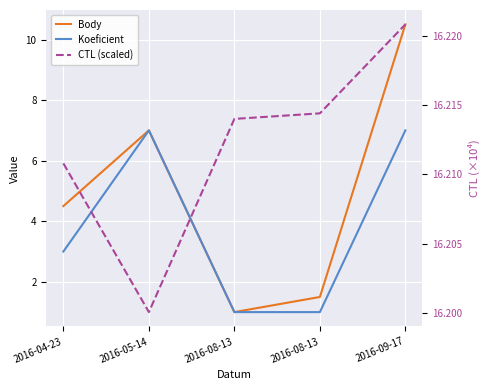

How many interior local valleys does the CTL (scaled) series have?

1